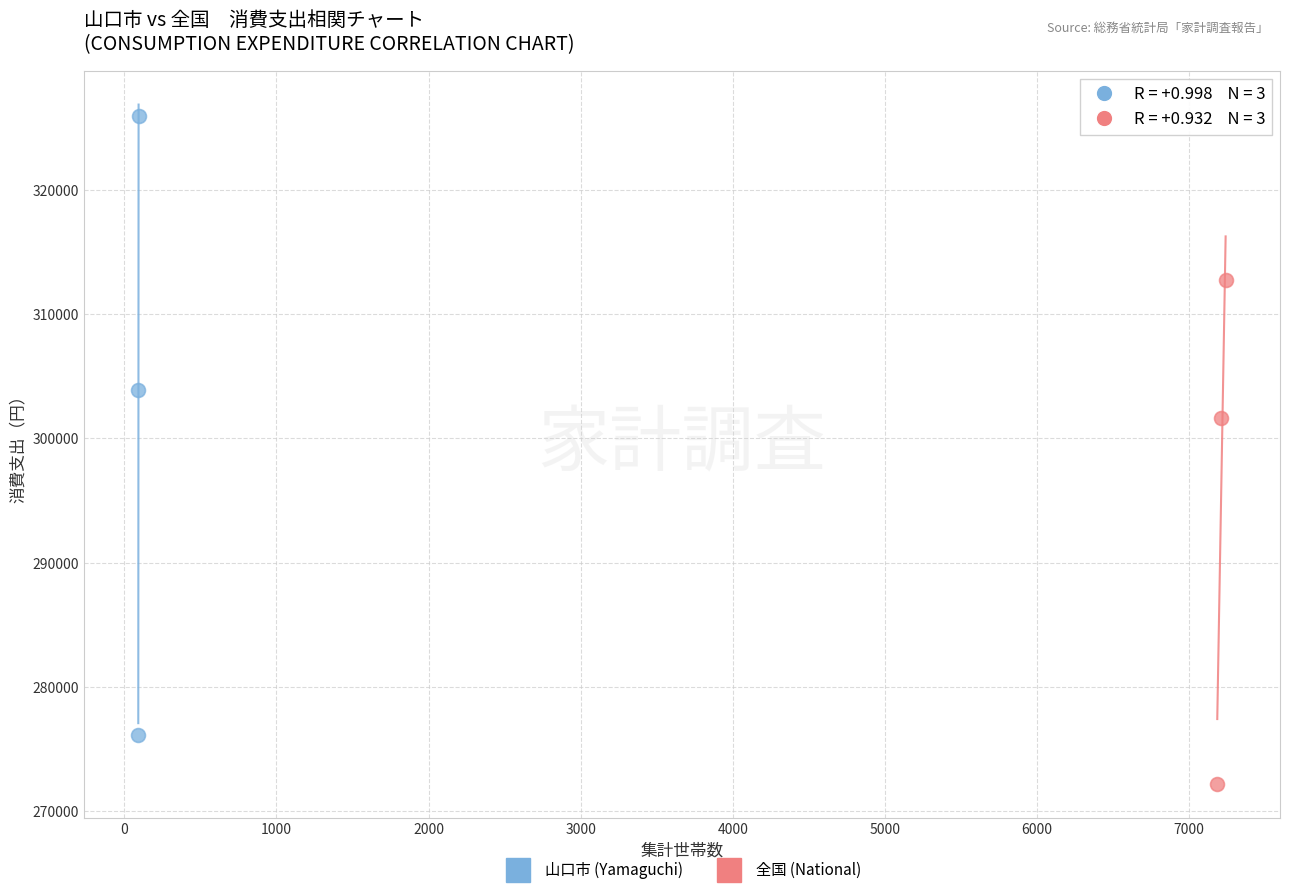

Which series contains the highest Y value?

山口市 (Yamaguchi)